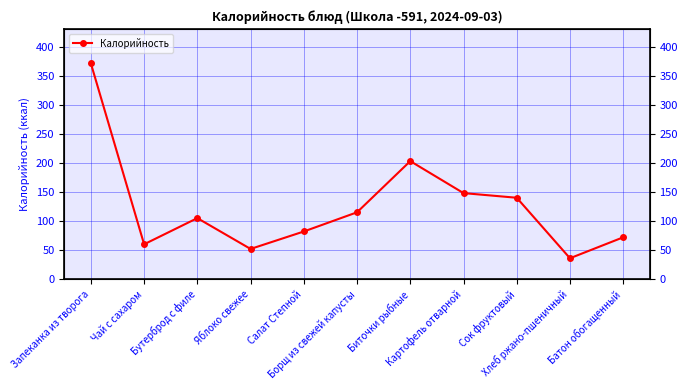

Reading left to right, what are all the values shown in this chart?

371	60	105	52	82	115	203	148	140	36	72